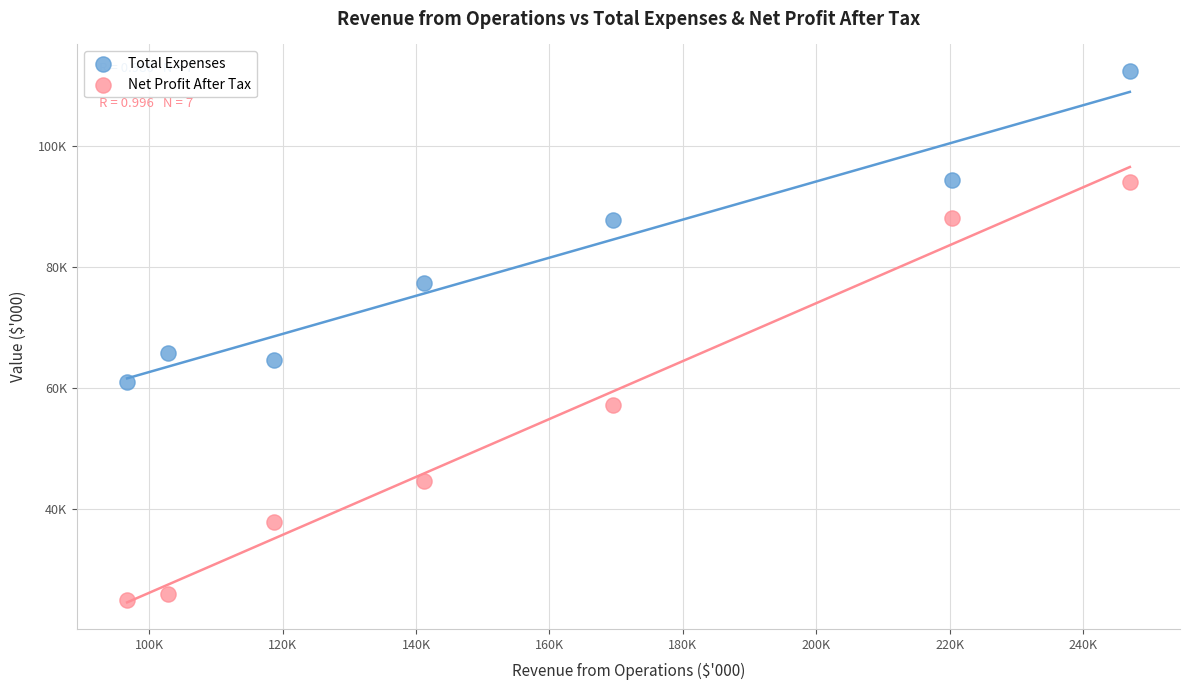

Which series contains the highest Y value?

Total Expenses